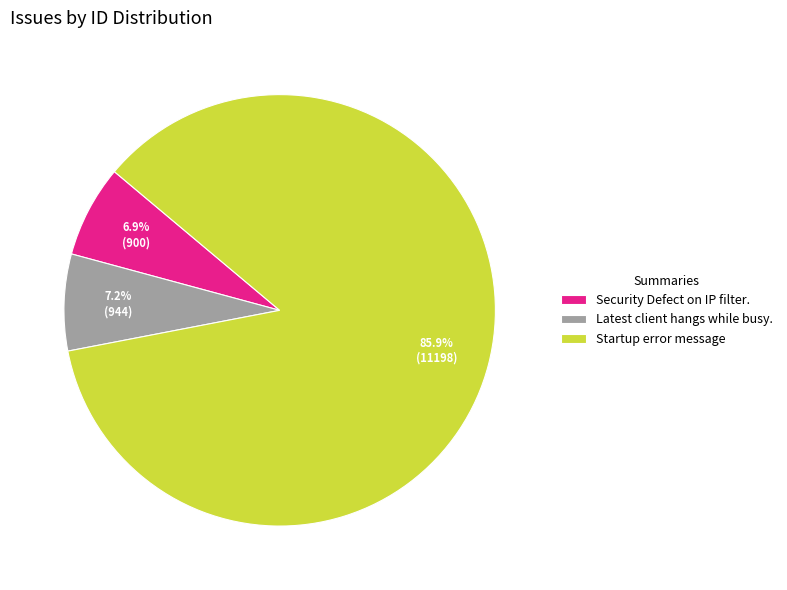

Combined, do Startup error message and Security Defect on IP filter. account for over 50%?

Yes